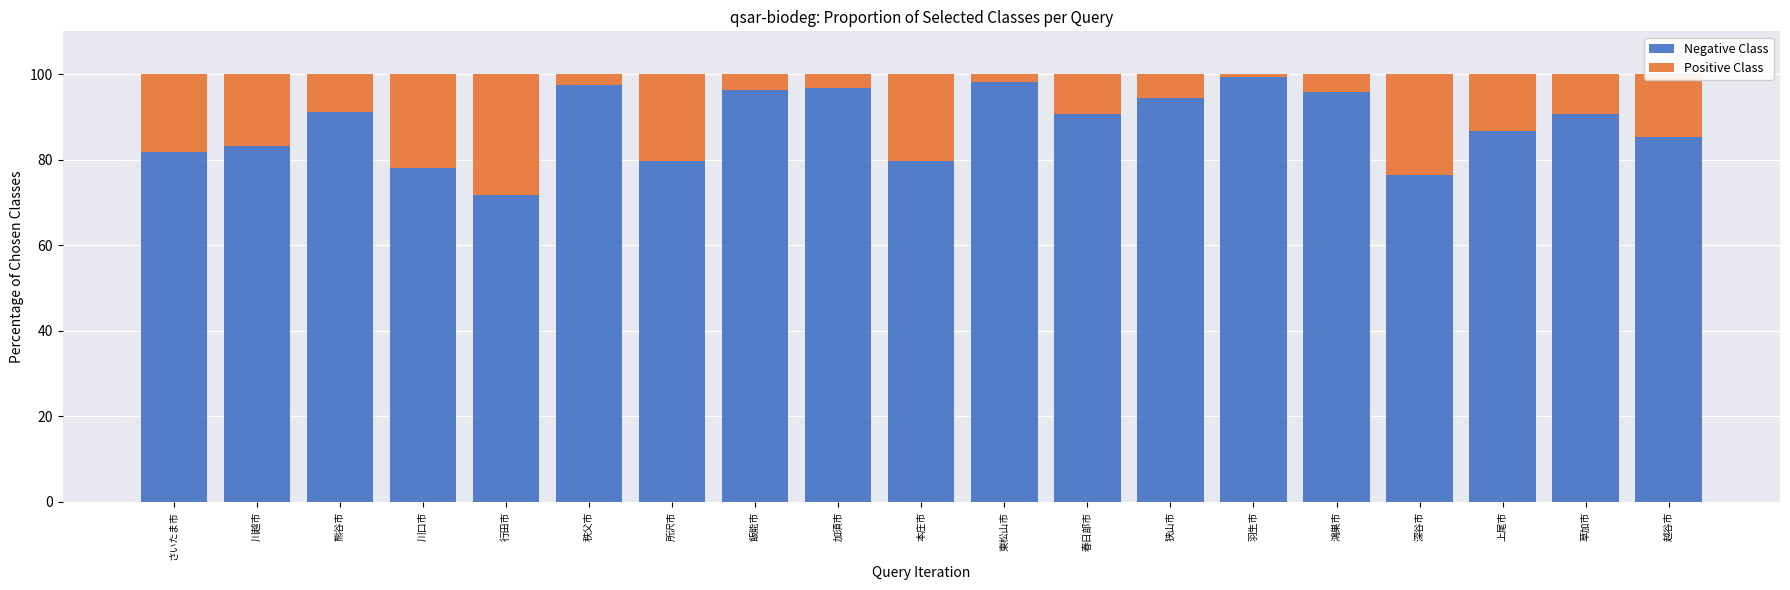

What is the highest value of the Negative Class series?

99.3